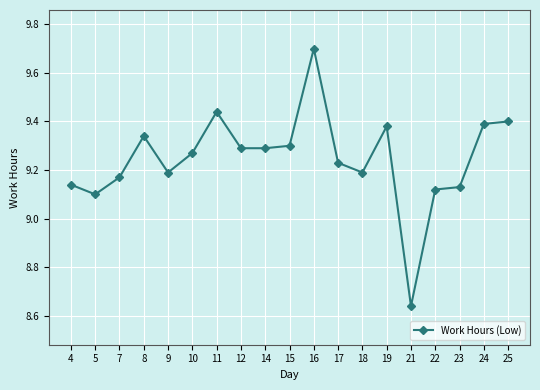

Is this an area chart (filled region under the line)?

No